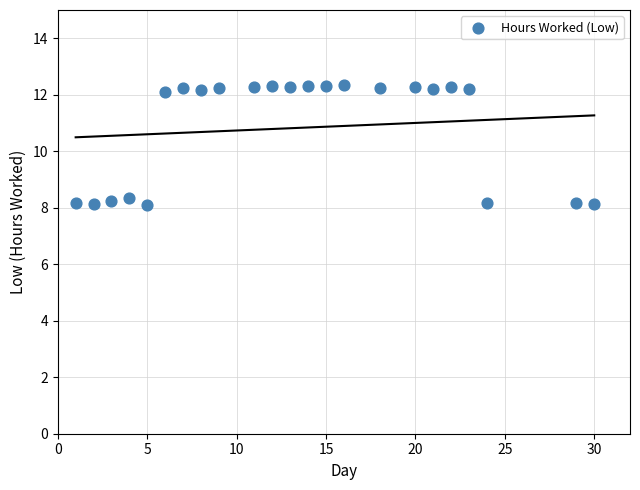

What is the range of X values (max minus min)?

29.0